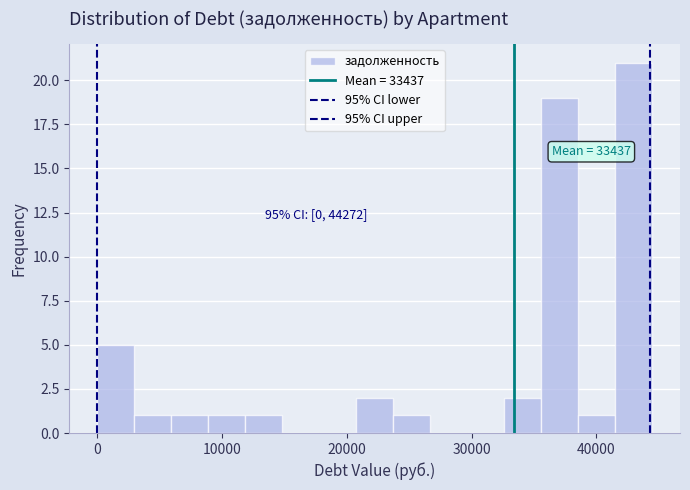

Around what value on the x-axis is the tallest bar? Give the approximate position of its centre, as read against the axis.

43000